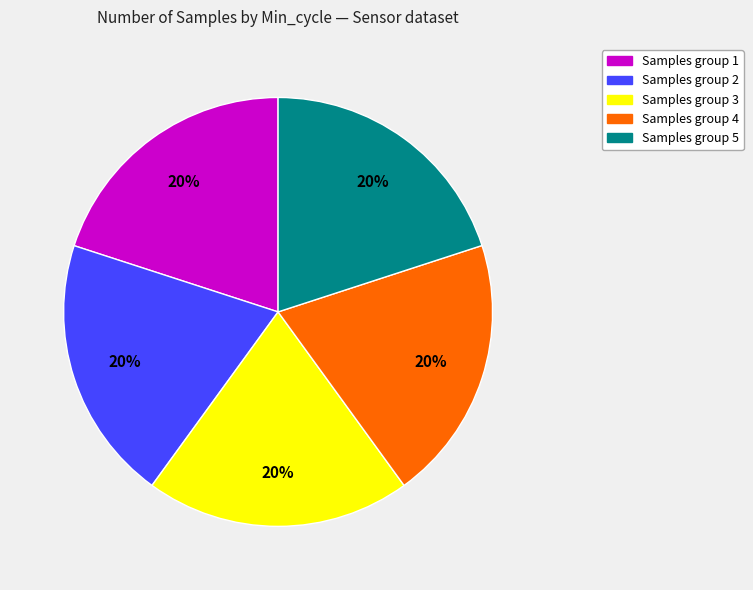

What percentage is the Samples group 3 slice, to the nearest percent?

20%